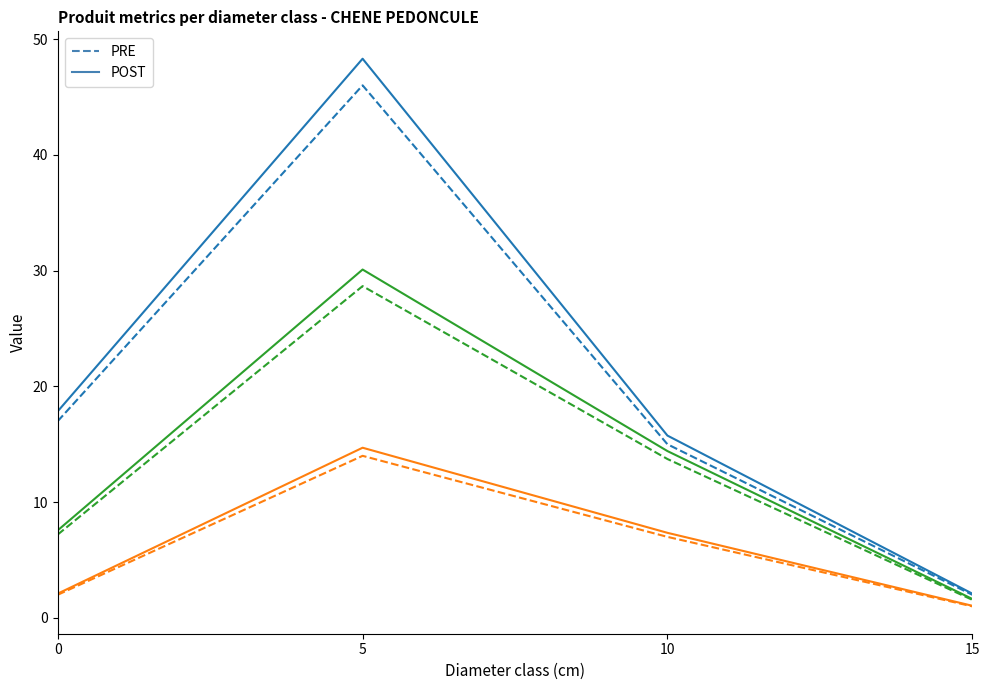

How many lines are shown in the chart?

6